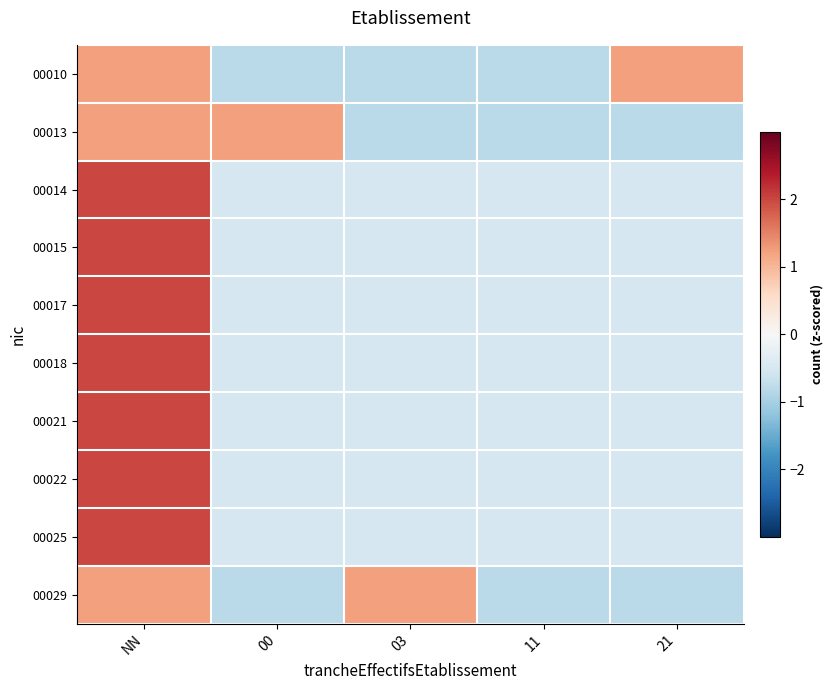

At how many categories does at least one series exceed 0?

4